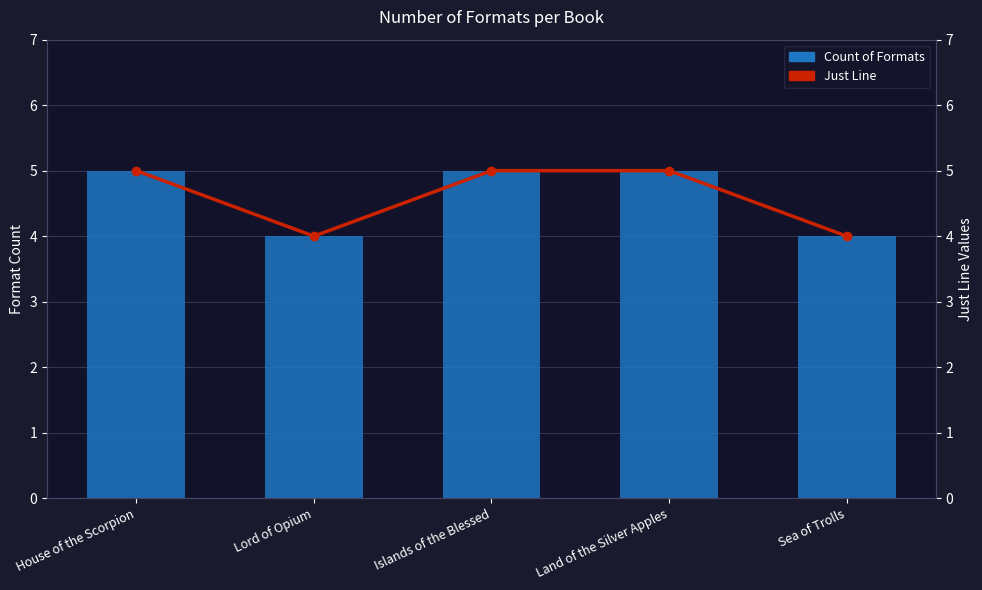

What is the difference between the maximum and minimum values in the Just Line series?

1